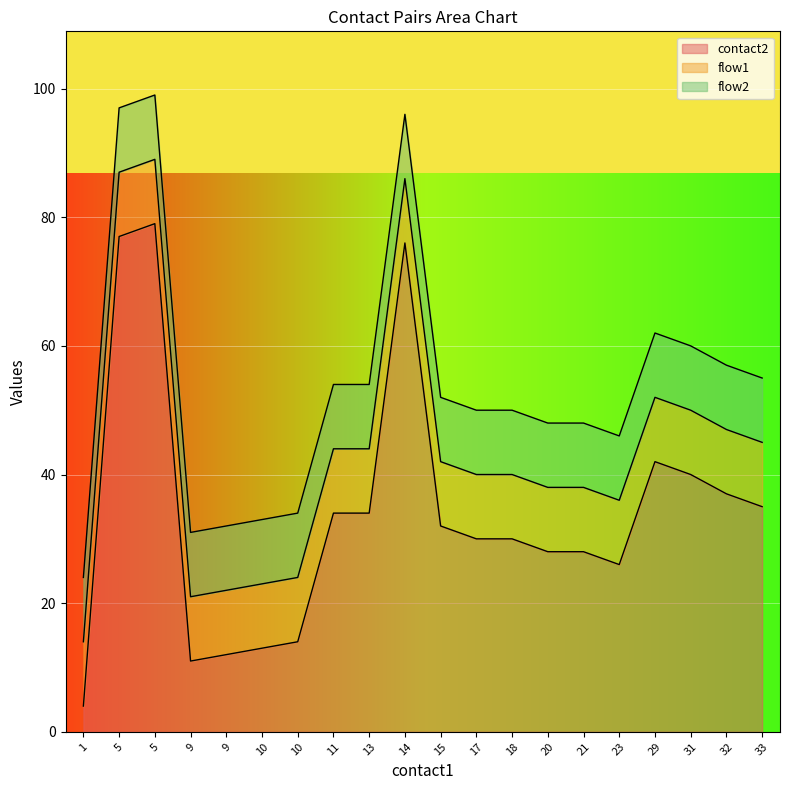

What is the difference between the second highest and minimum values in the contact2 series?

73